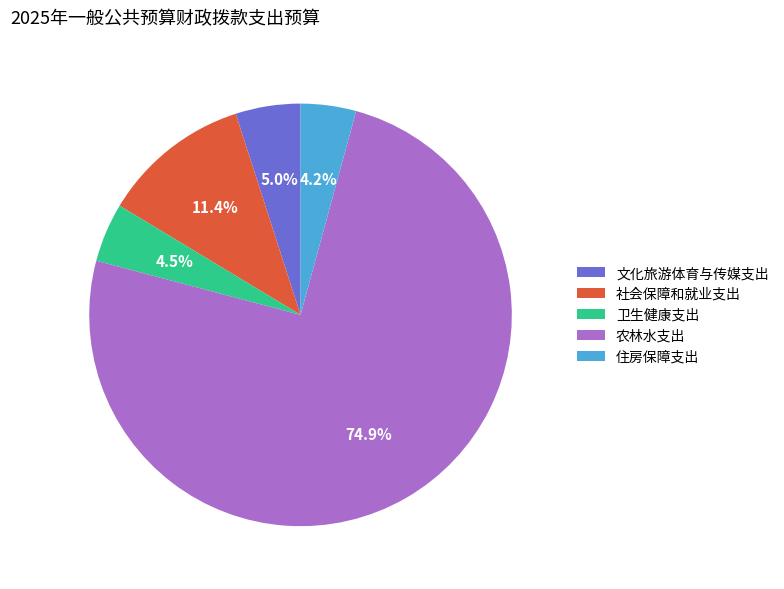

To the nearest percent, what is the average slice percentage?

20%